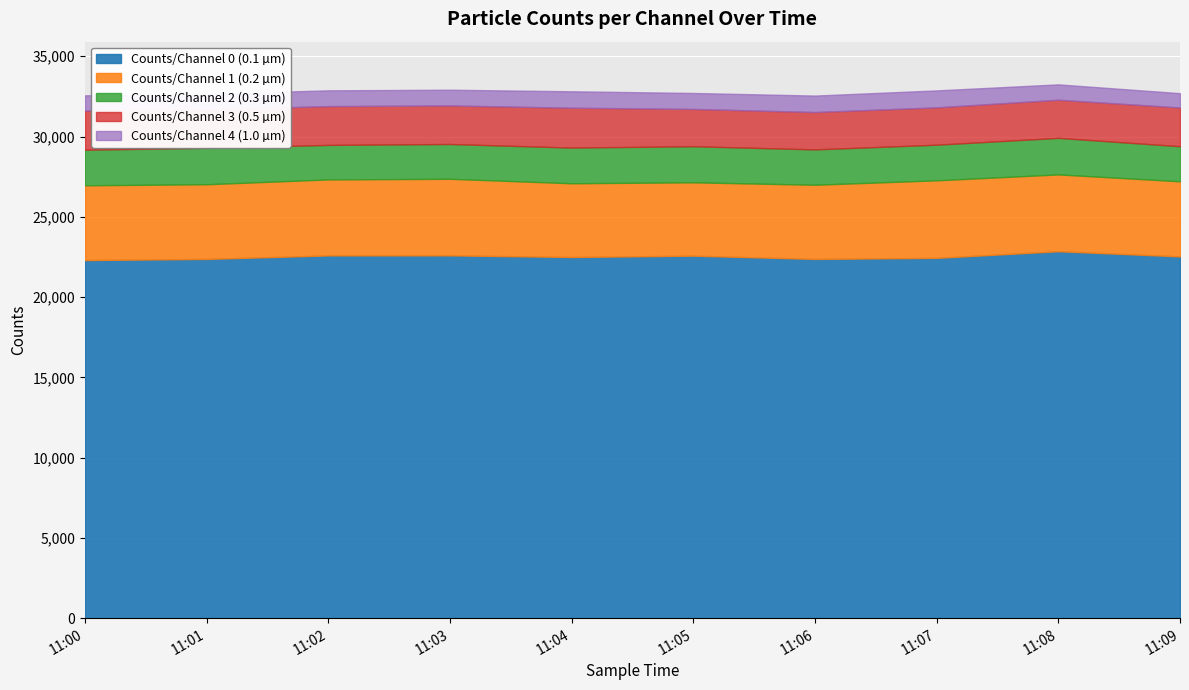

Reading right to left, list all the values displayed in this chart.

Counts/Channel 0 (0.1 µm): 11:09=22534	11:08=22856	11:07=22443	11:06=22376	11:05=22580	11:04=22498	11:03=22598	11:02=22596	11:01=22376	11:00=22304
Counts/Channel 1 (0.2 µm): 11:09=4678	11:08=4784	11:07=4829	11:06=4621	11:05=4568	11:04=4591	11:03=4769	11:02=4731	11:01=4652	11:00=4659
Counts/Channel 2 (0.3 µm): 11:09=2185	11:08=2276	11:07=2220	11:06=2201	11:05=2247	11:04=2223	11:03=2168	11:02=2151	11:01=2268	11:00=2217
Counts/Channel 3 (0.5 µm): 11:09=2413	11:08=2376	11:07=2325	11:06=2328	11:05=2324	11:04=2483	11:03=2400	11:02=2417	11:01=2392	11:00=2440
Counts/Channel 4 (1.0 µm): 11:09=891	11:08=957	11:07=1056	11:06=1025	11:05=994	11:04=1023	11:03=981	11:02=983	11:01=967	11:00=946